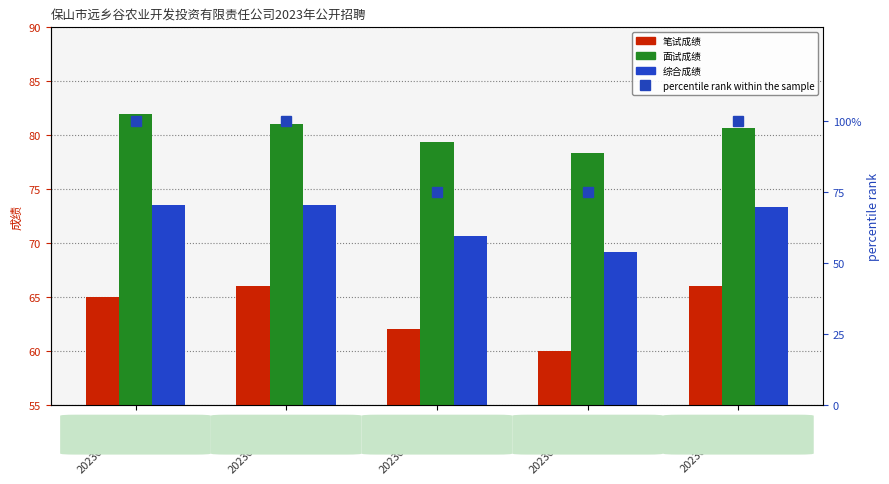

Reading left to right, transcribe all the data shown in this chart.

笔试成绩: 65.0	66.0	62.0	60.0	66.0
面试成绩: 82.0	81.0	79.3	78.3	80.7
综合成绩: 73.5	73.5	70.7	69.2	73.3
percentile rank within the sample: 100.0	100.0	75.0	75.0	100.0